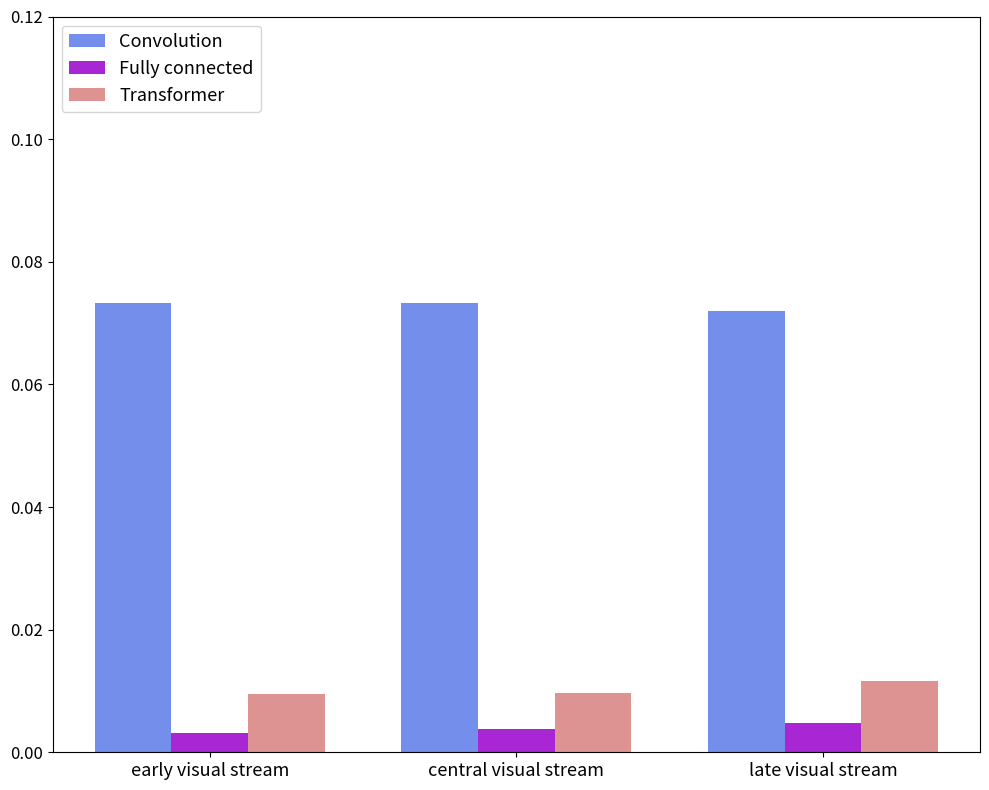

The value of Employees at early visual stream is 0.1. True or false?

True